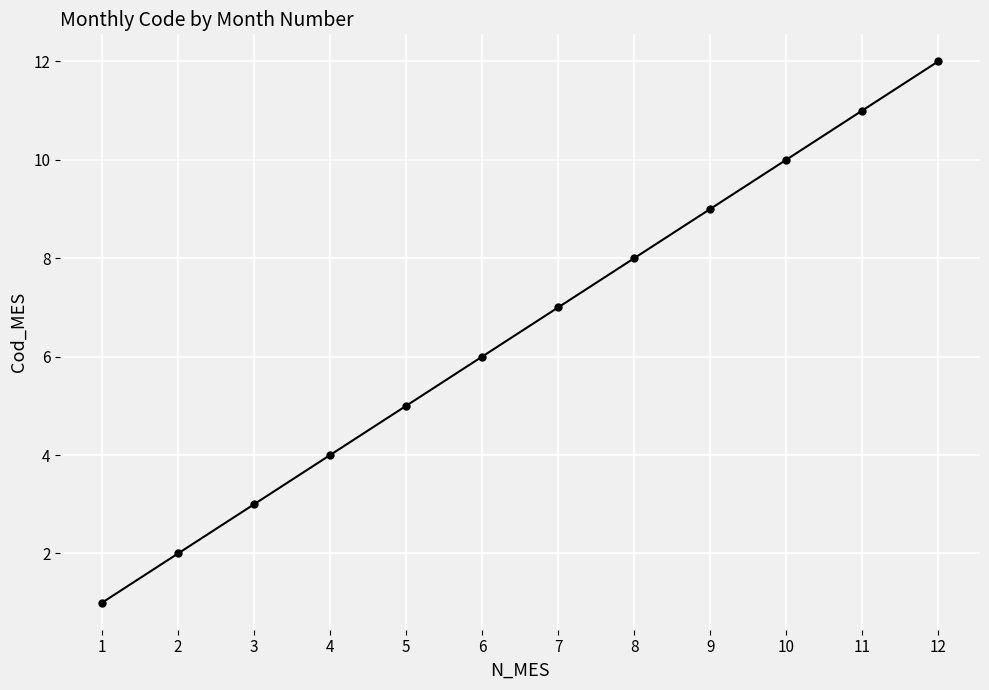

What is the approximate value at 11, to the nearest 5?

10